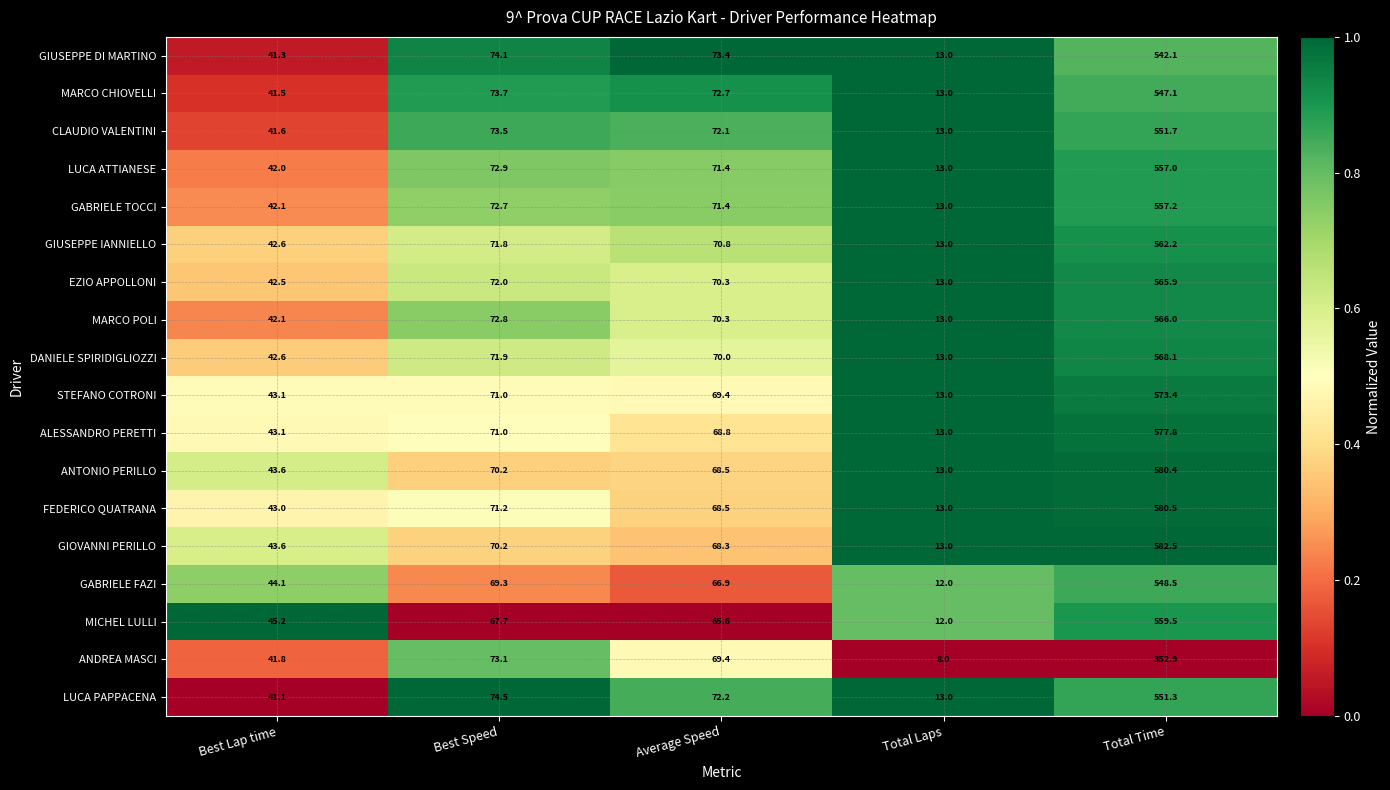

What is the sum of all GIOVANNI PERILLO values?

777.6